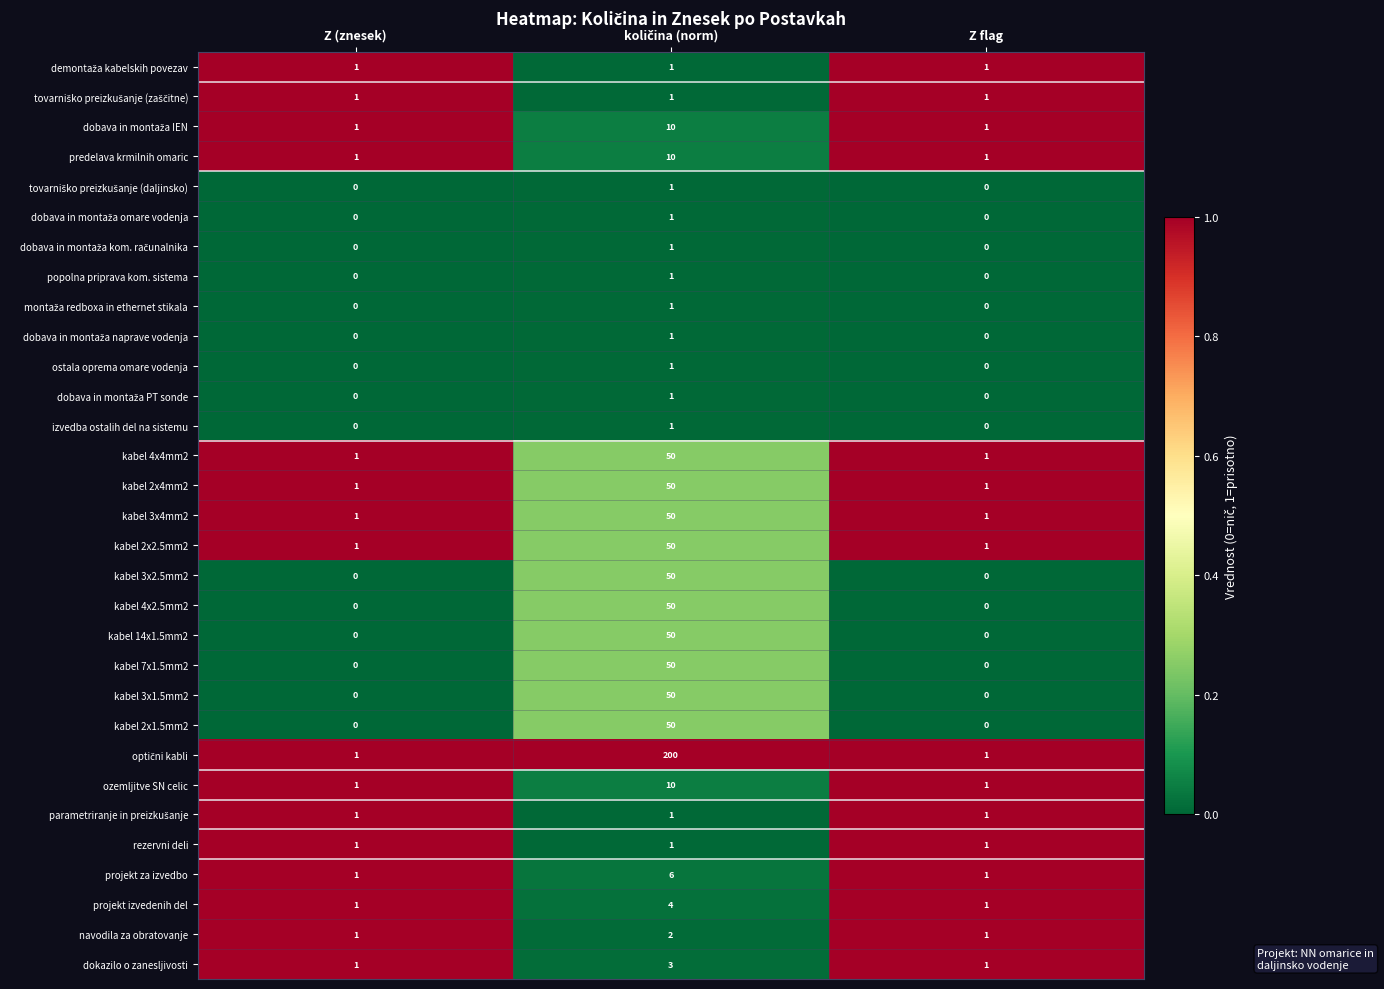

What is the greatest value displayed?

200